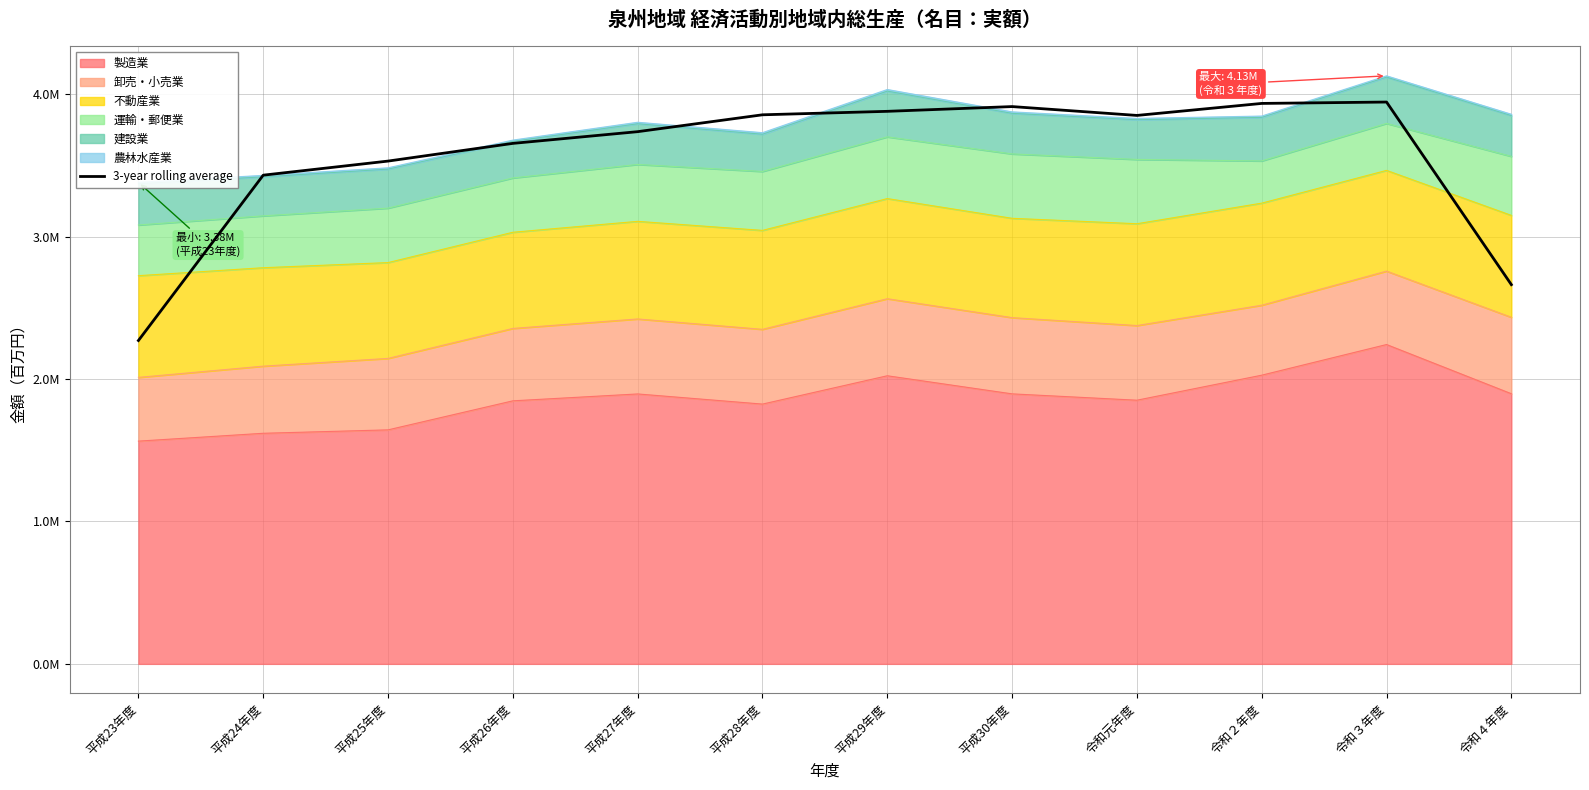

What is the greatest value displayed?

3945234.3